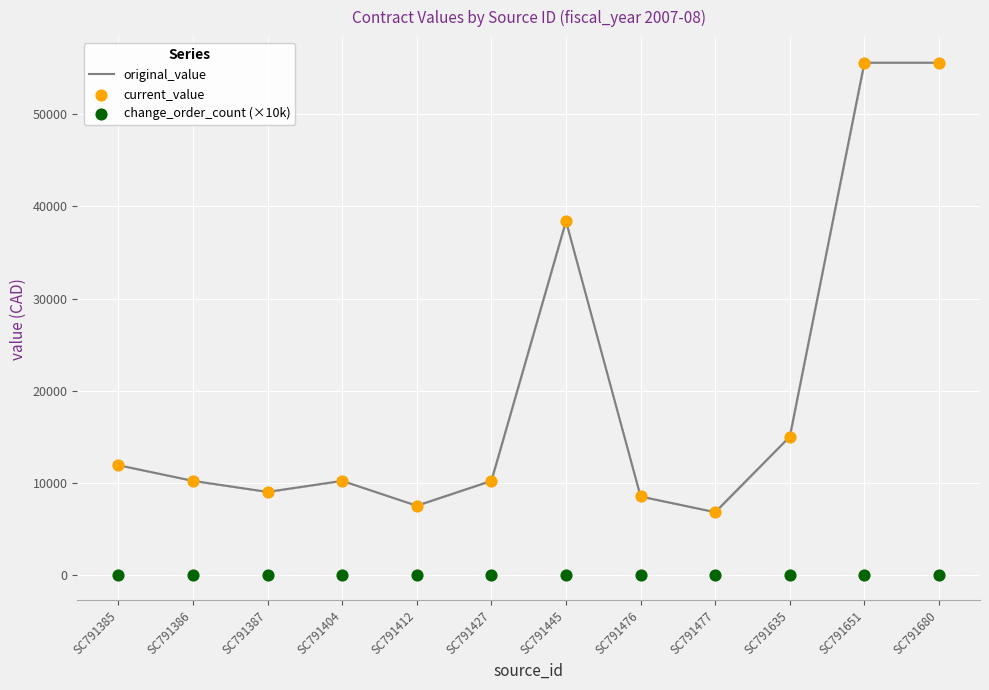

Which series reaches the maximum Y coordinate?

original_value